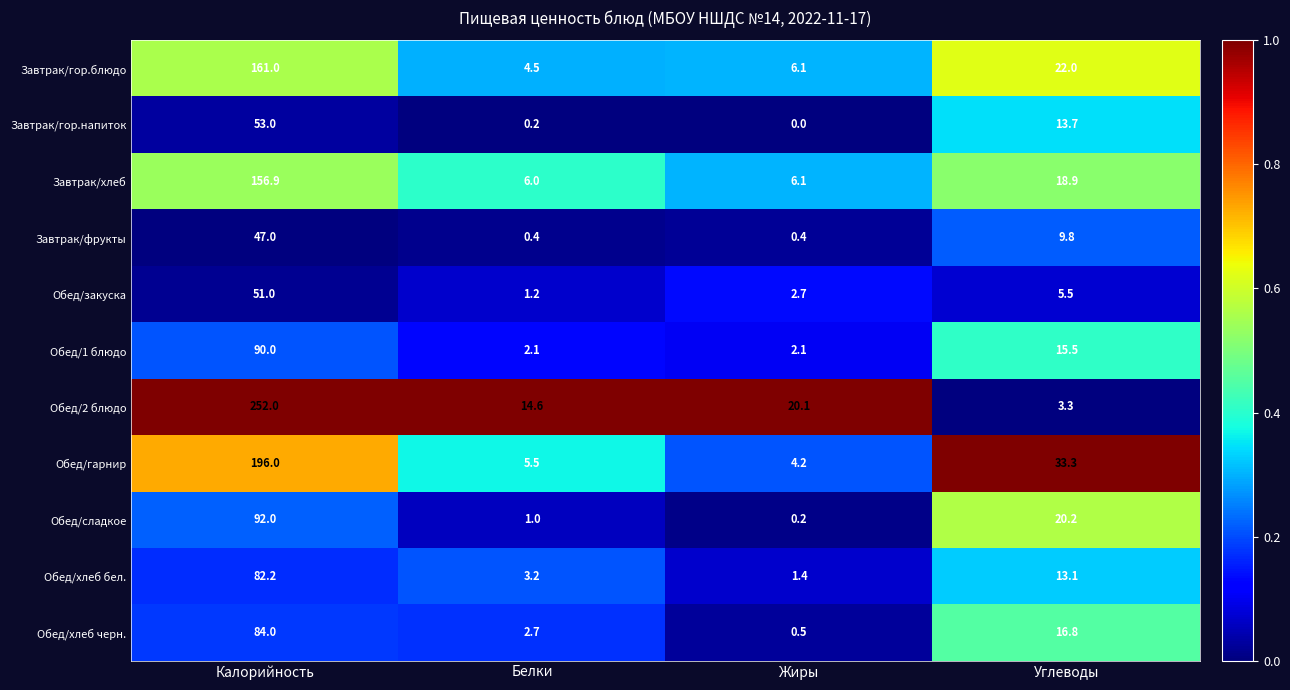

At which category is the sum across all series the highest?

Калорийность